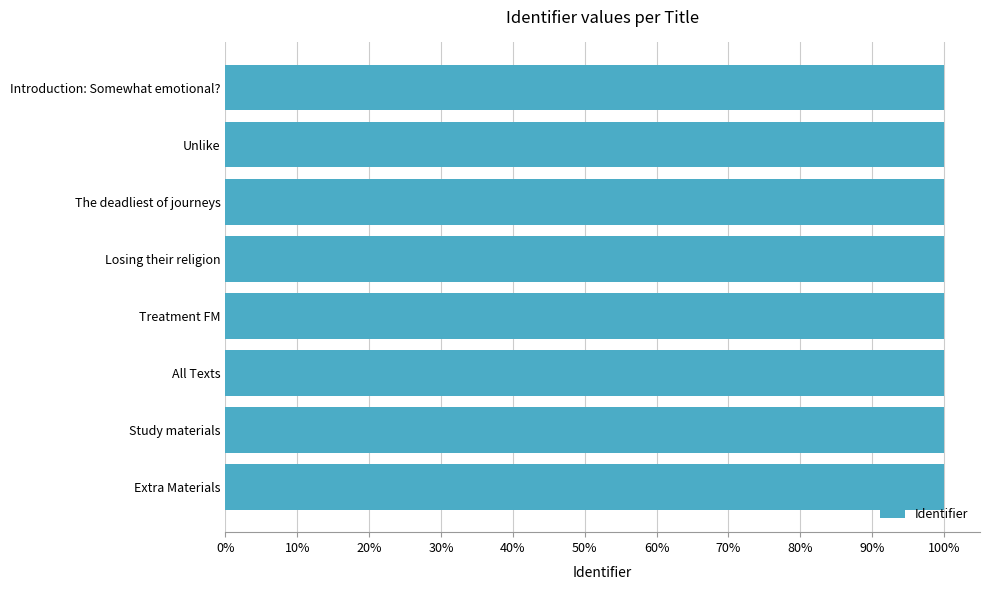

Are the bars grouped side by side (vs. stacked)?

No